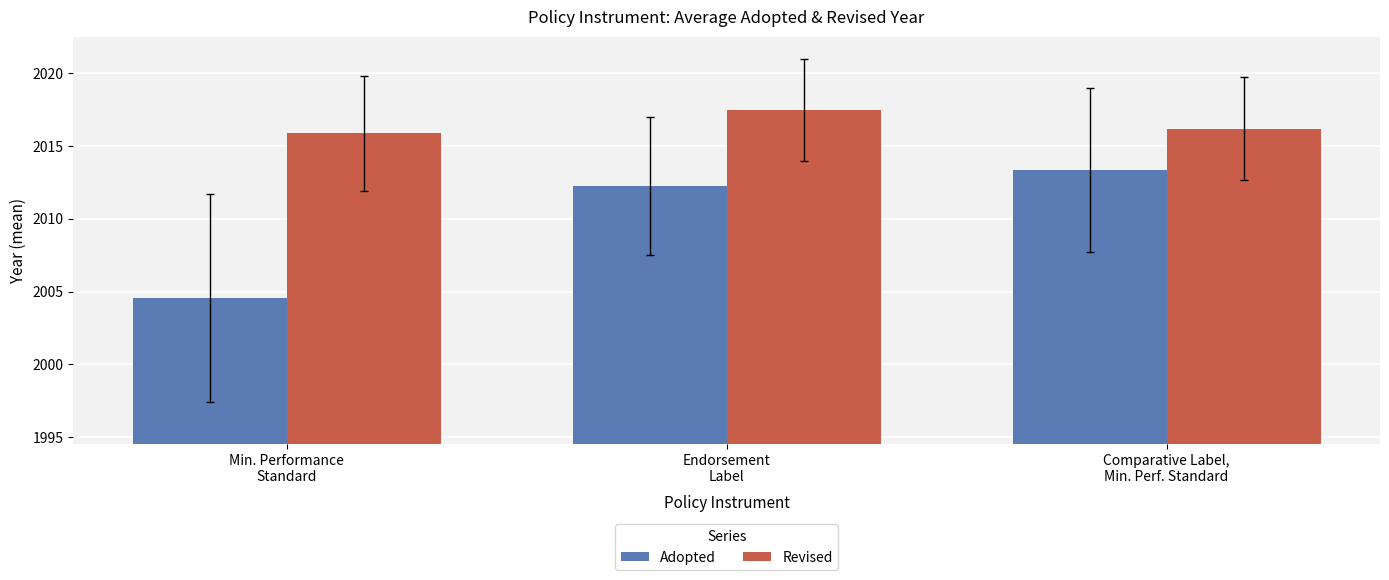

What are all the series names shown in the legend?

Adopted, Revised